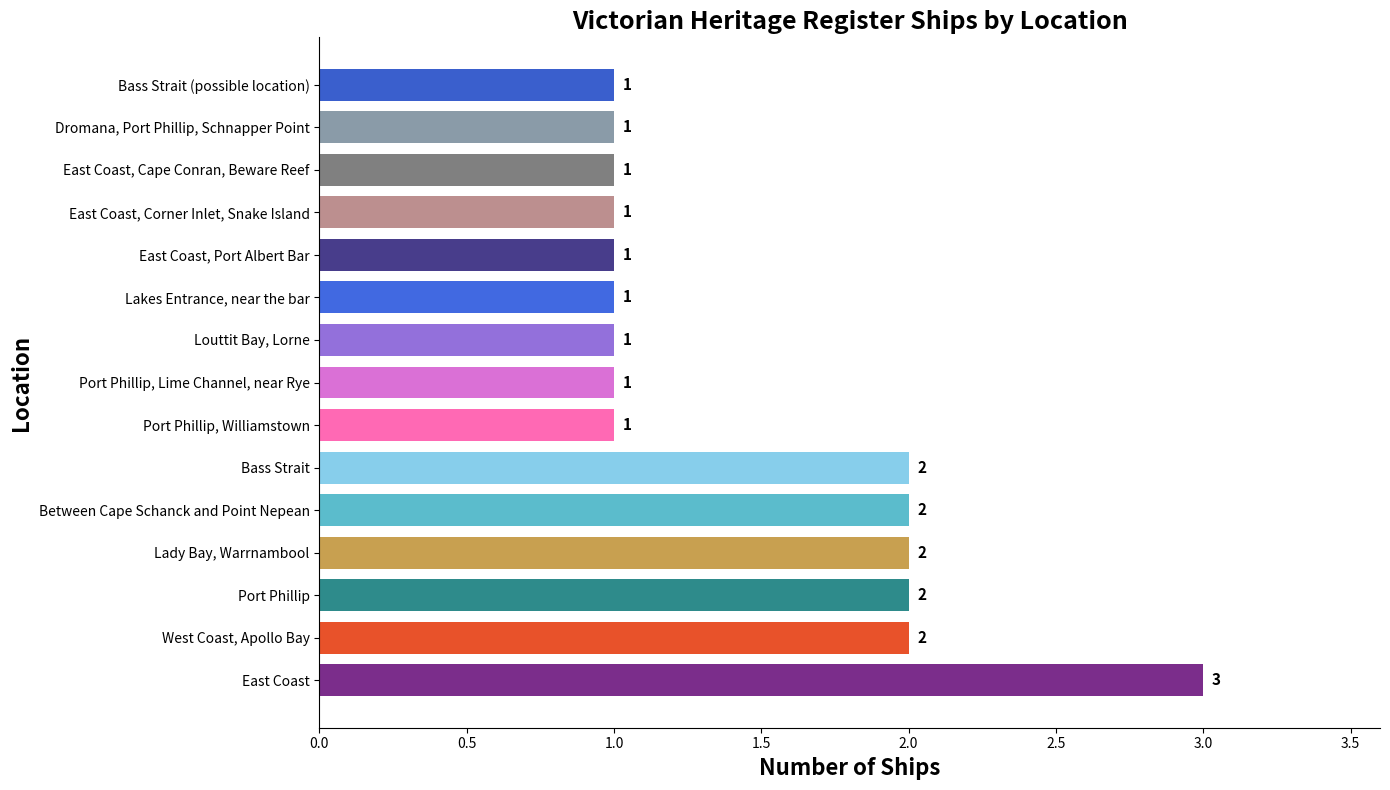

The chart shows a value of 3 at Between Cape Schanck and Point Nepean. True or false?

False